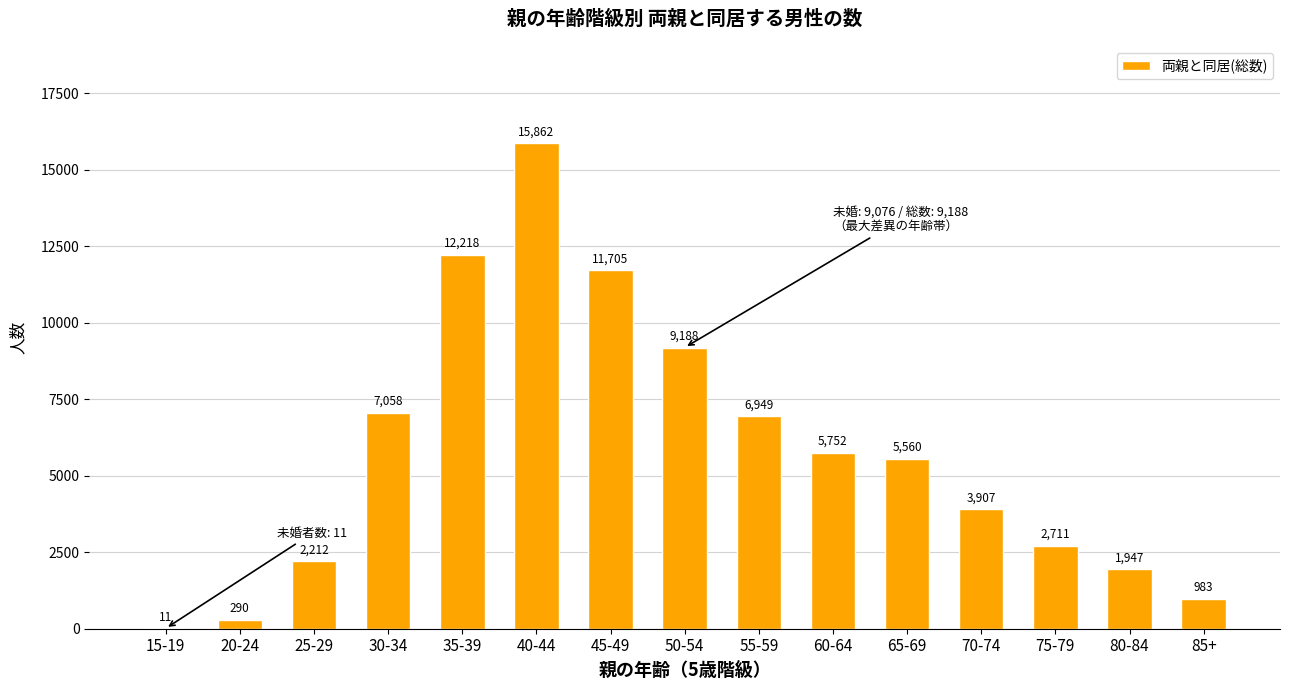

How many categories are shown in the chart?

15